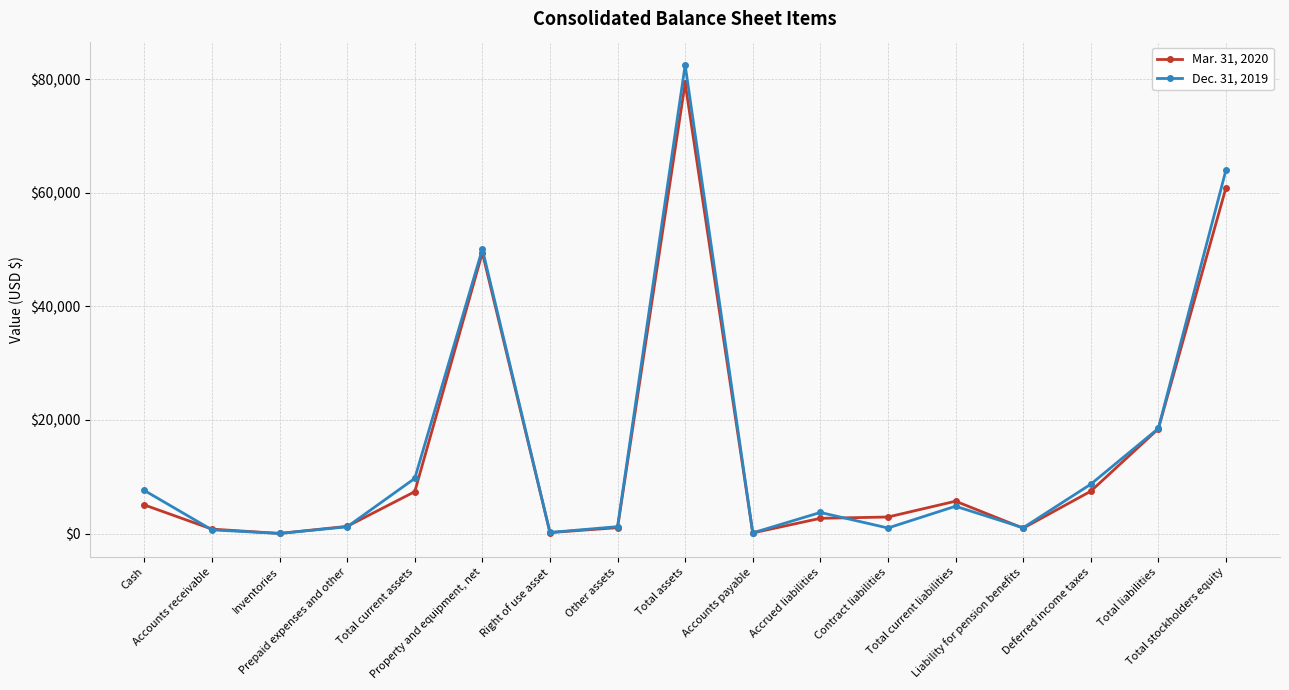

In Dec. 31, 2019, how many points are higher than both neighbors (excluding endpoints)?

4